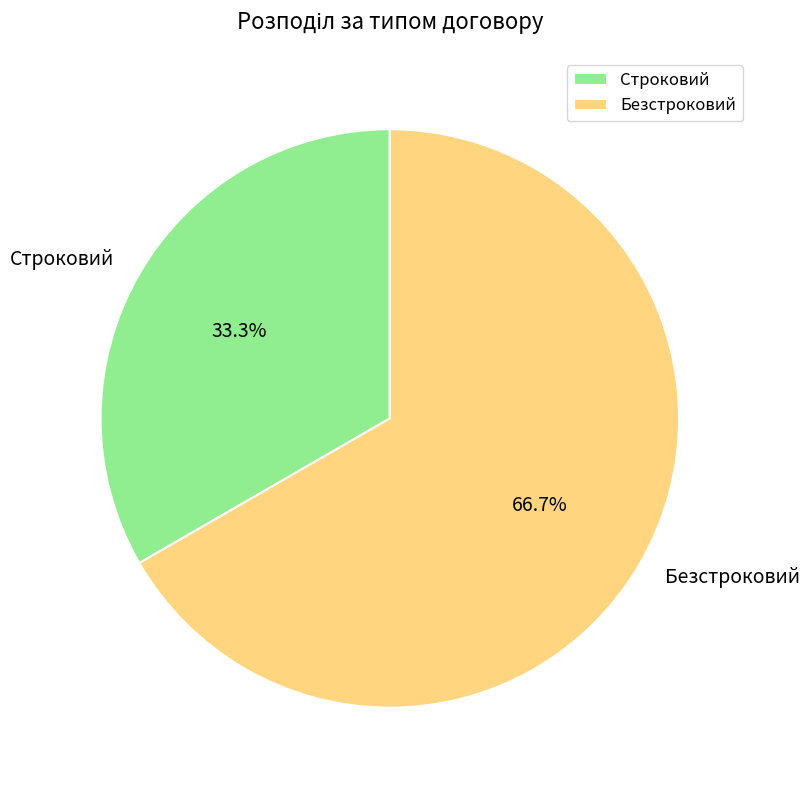

To the nearest percent, what is the difference between the largest and smallest slice percentages?

33%